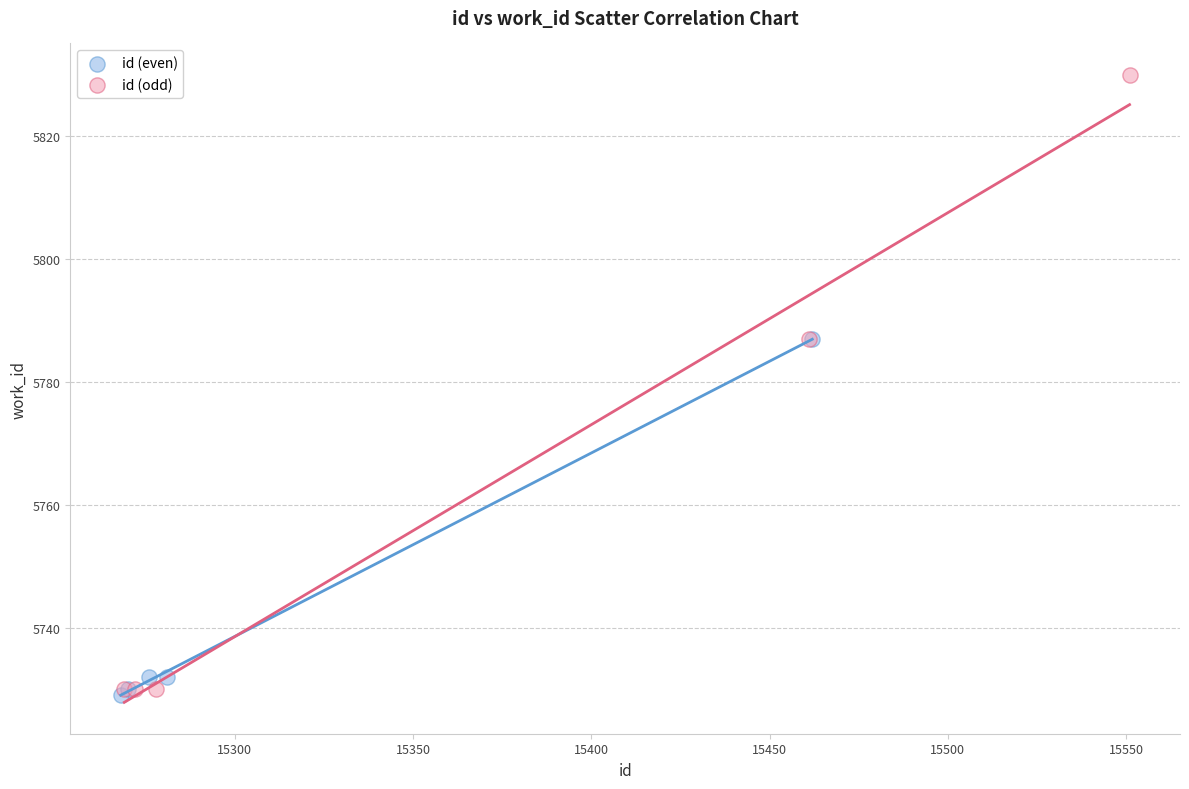

Which series has the largest Y range (max minus min)?

id (odd)